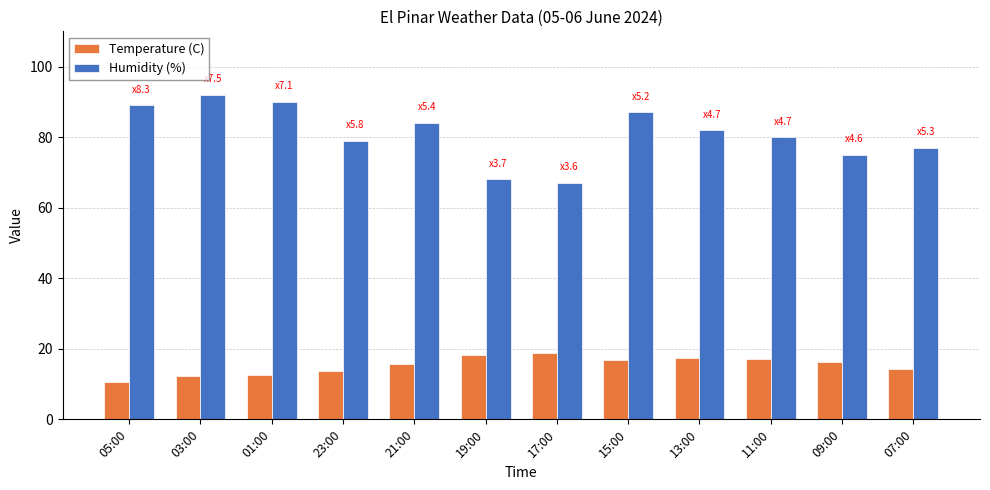

Count the number of data series in this chart.

2